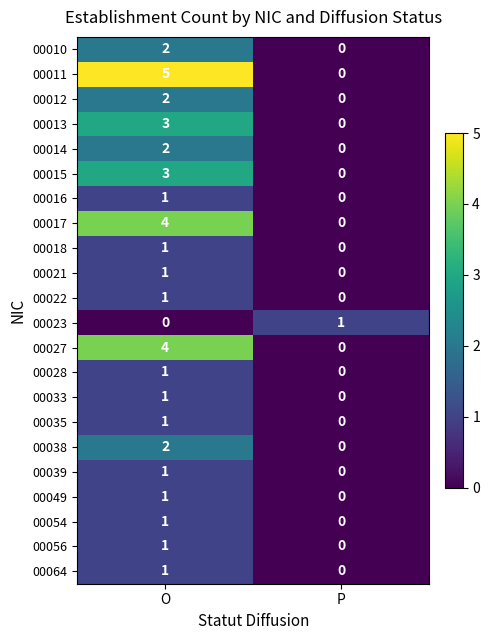

At which label is 00033 closest to 0?

P